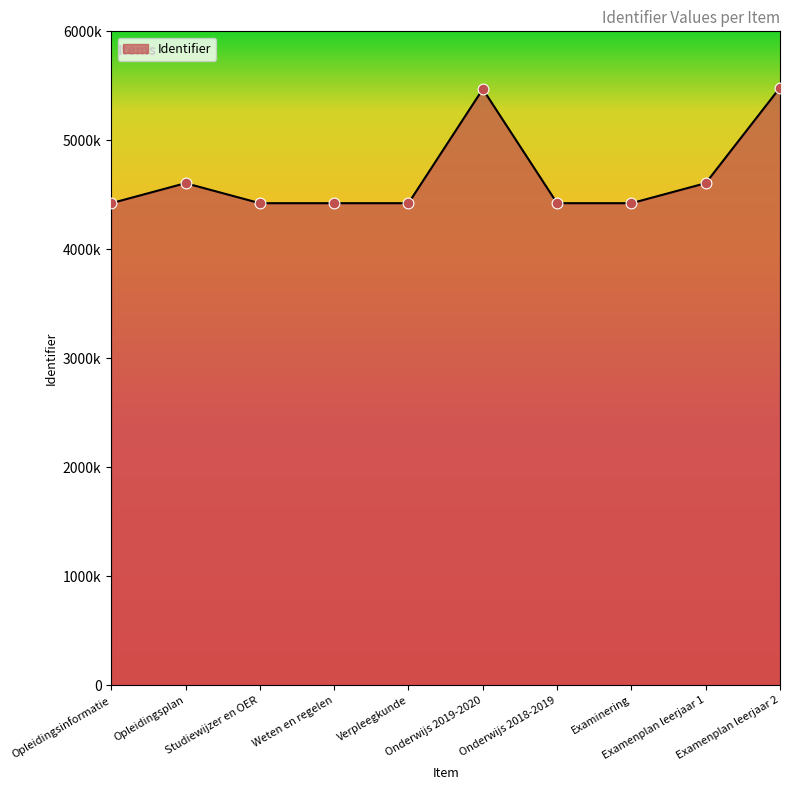

What is the change in value from Opleidingsinformatie to Weten en regelen?

+4